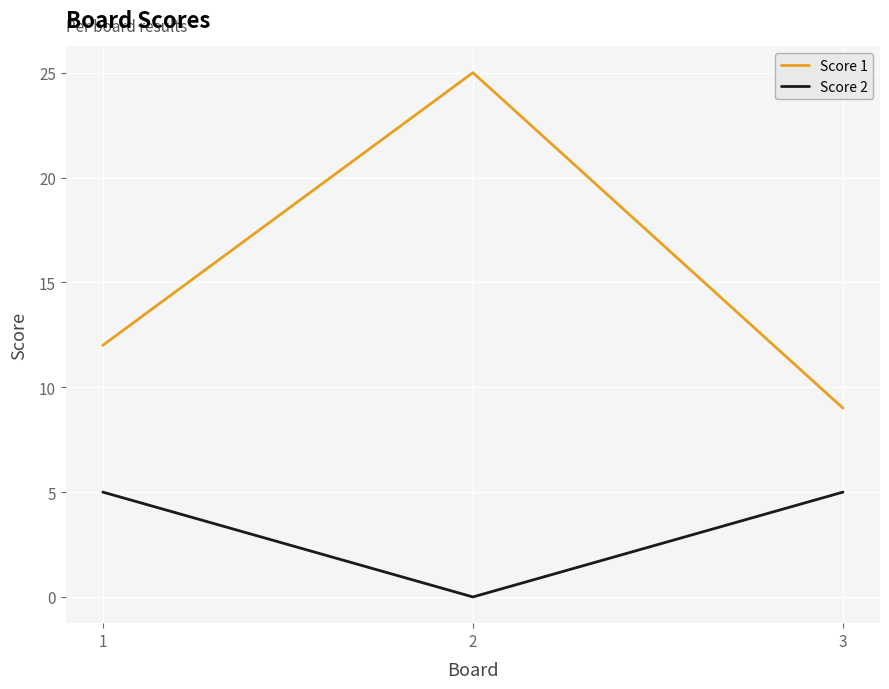

True or false: Score 2 has a value of 3 at 1.

False